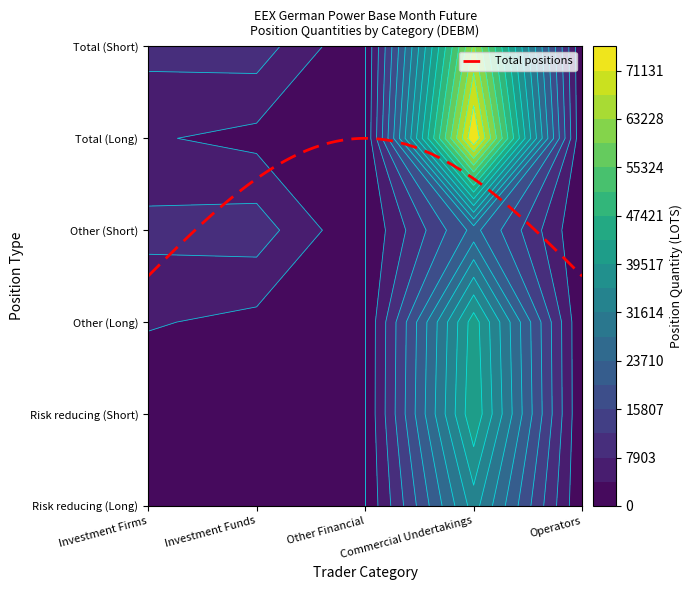

How many values in the Risk reducing (Long) series exceed 2?

2